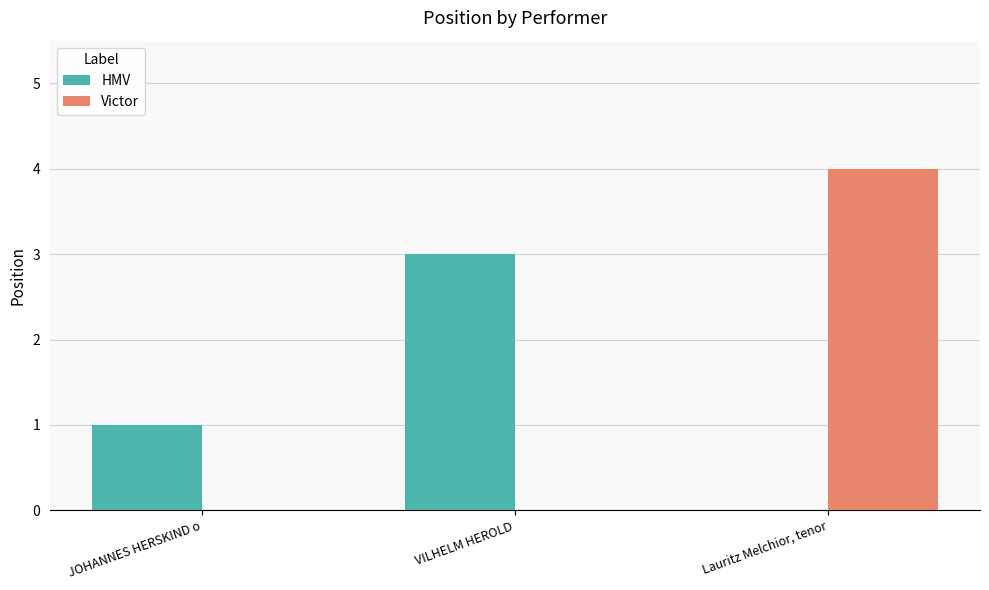

Between JOHANNES HERSKIND o and Lauritz Melchior, tenor, which series saw the biggest shift?

Victor